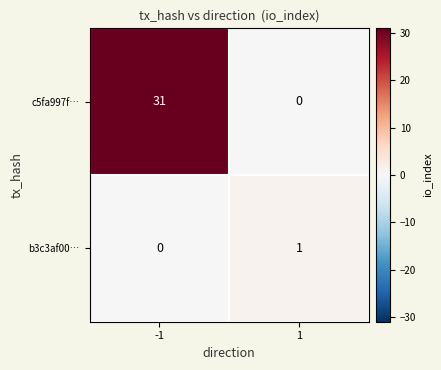

The value of b3c3af00… at -1 is 0. True or false?

True